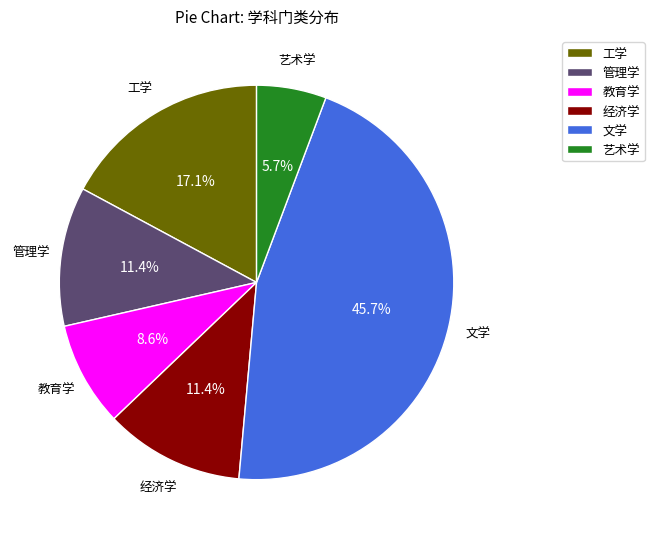

What is the largest slice in the pie chart?

文学